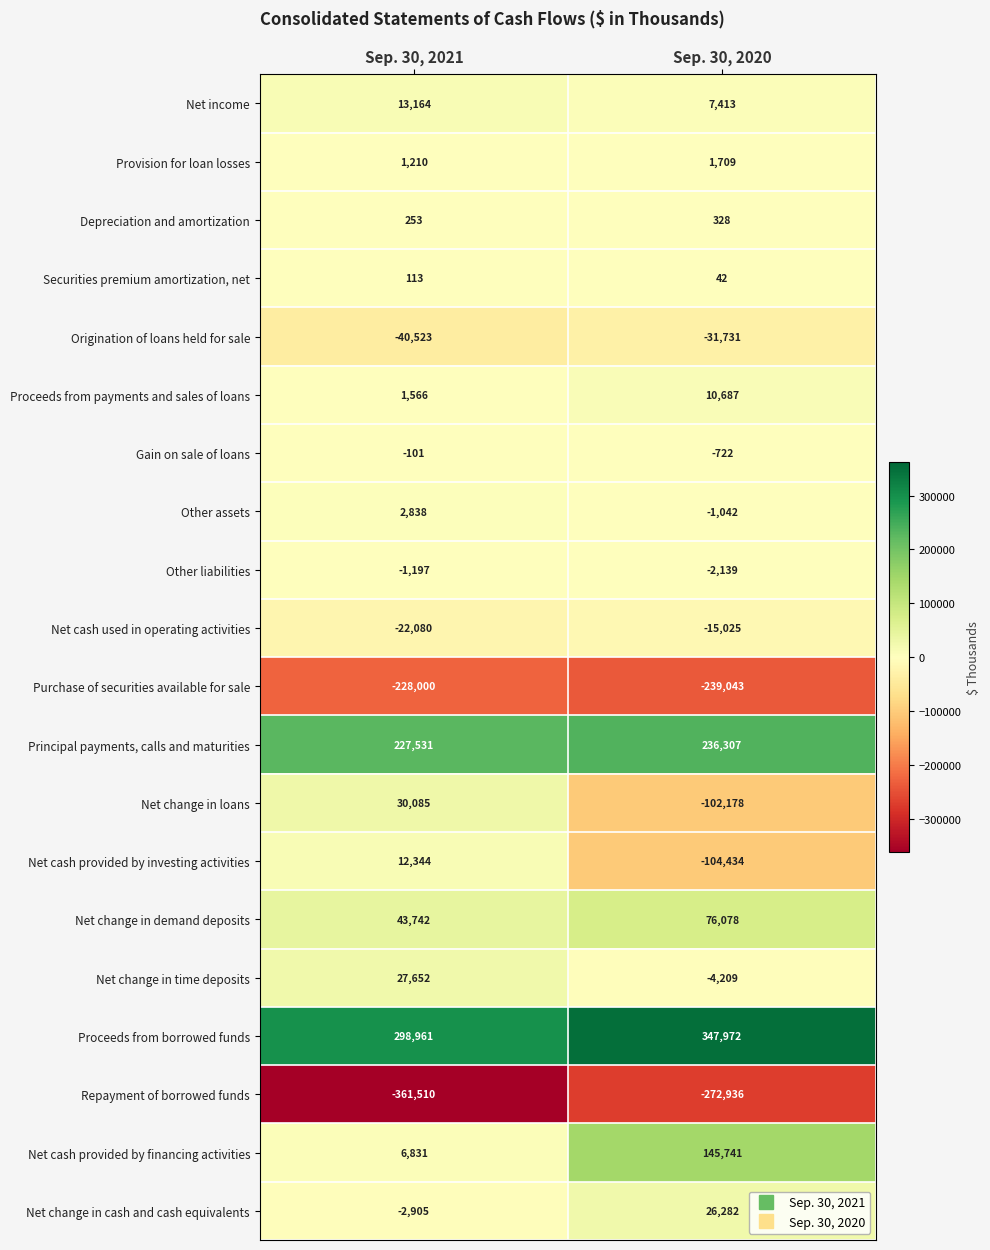

What is the difference between the highest and lowest values at Sep. 30, 2021?

660471